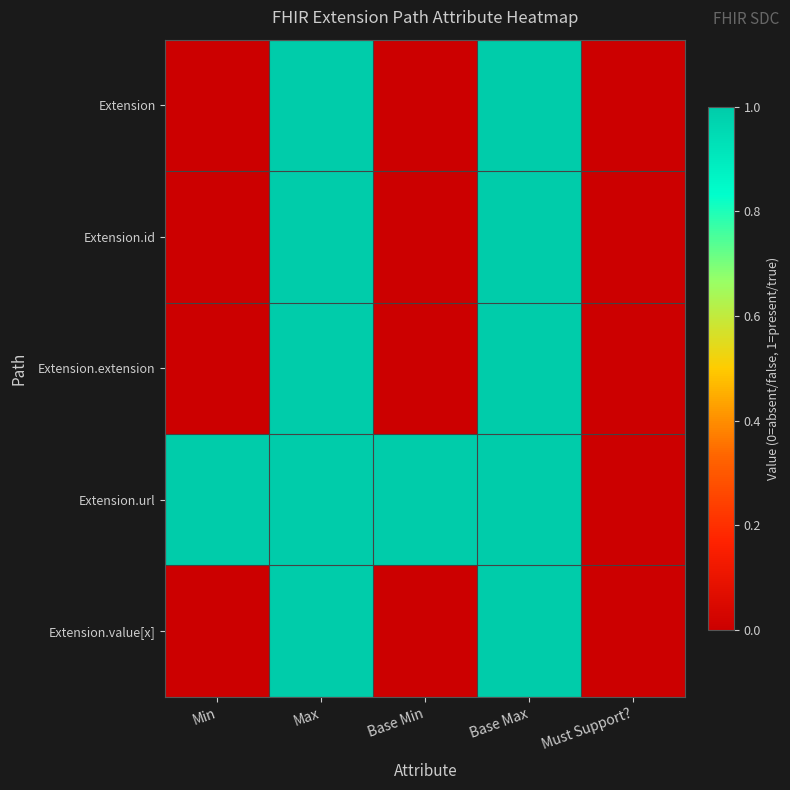

What is the total value across all series at Max?

5